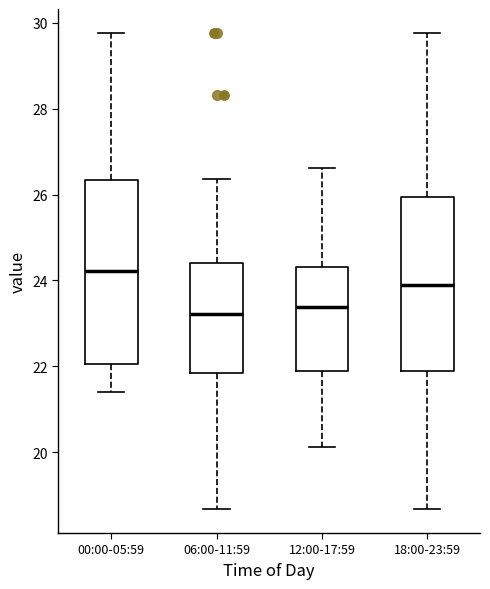

Which box's median line is the highest?

00:00-05:59